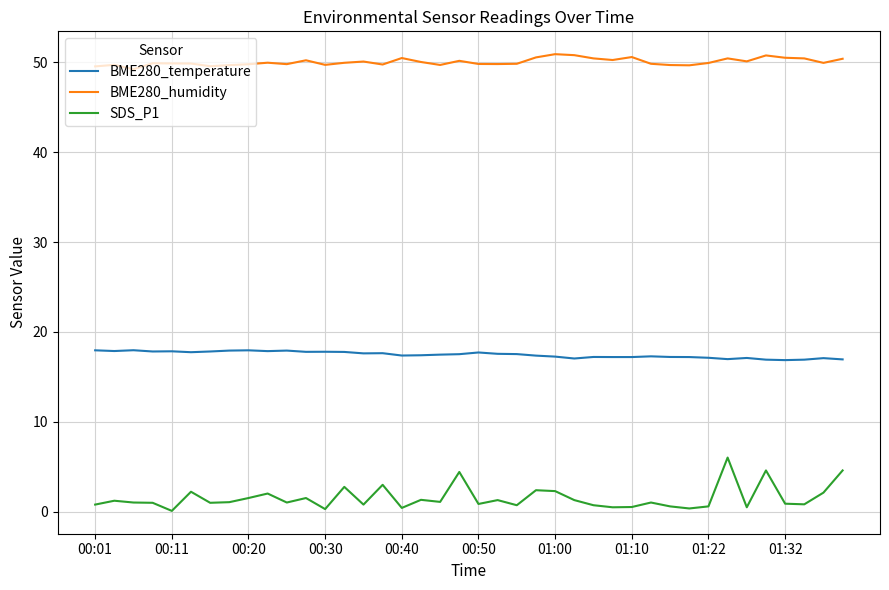

Rank the series by their average value, from lowest to highest.

SDS_P1, BME280_temperature, BME280_humidity